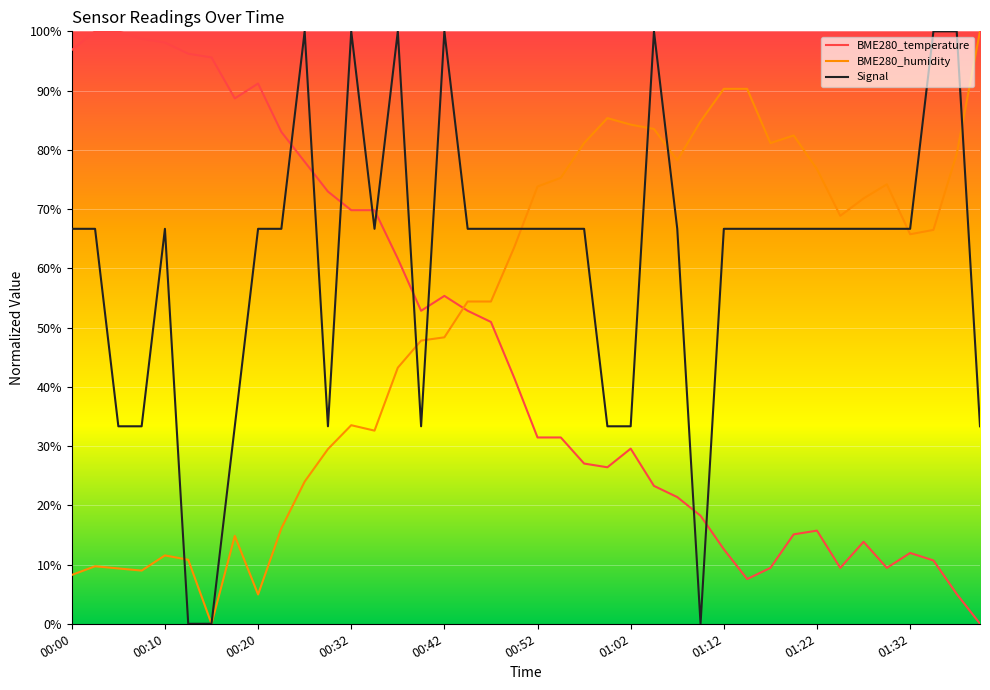

What is the highest value of the BME280_temperature series?

100.0